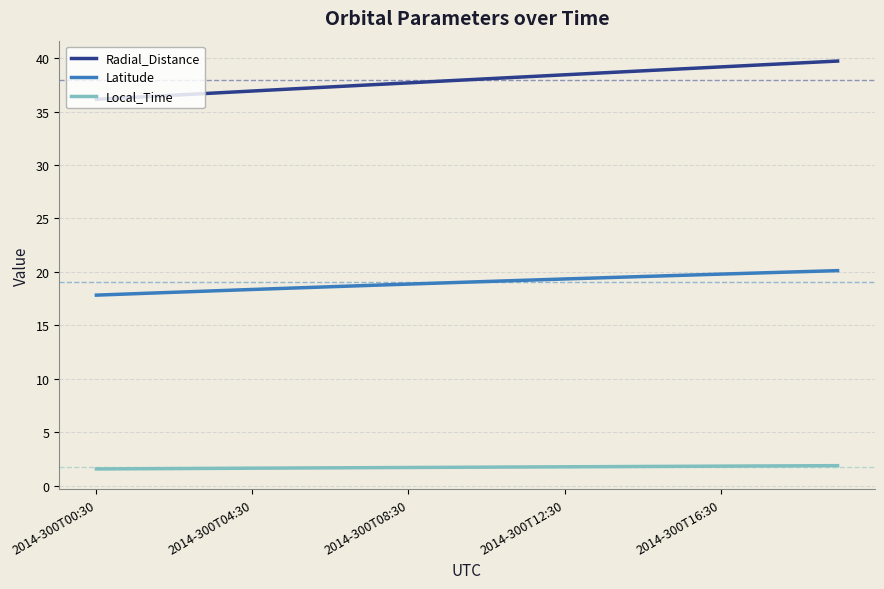

What is the greatest value displayed?

39.7